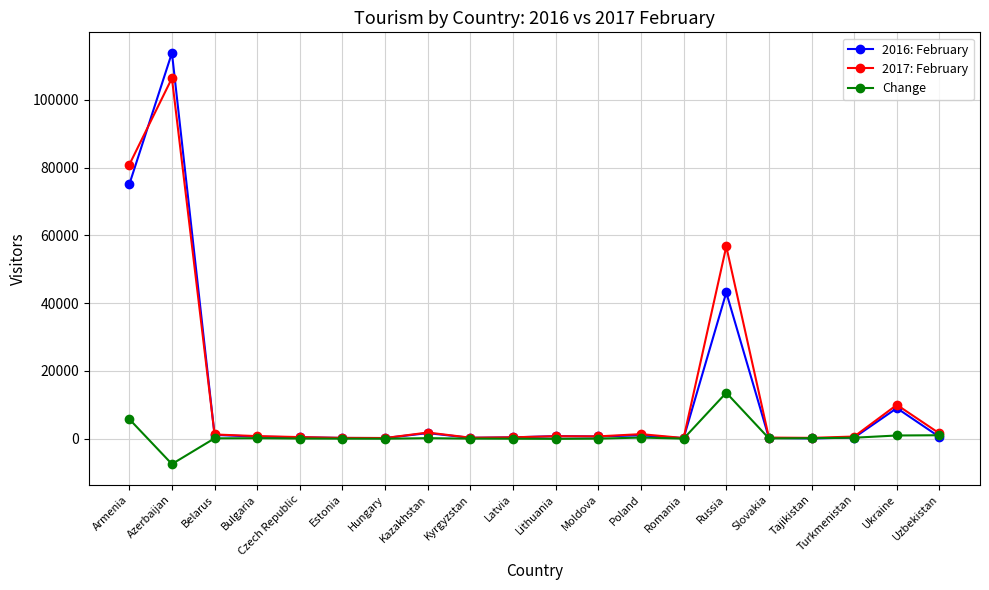

What is the label of the 1st point from the right?

Uzbekistan